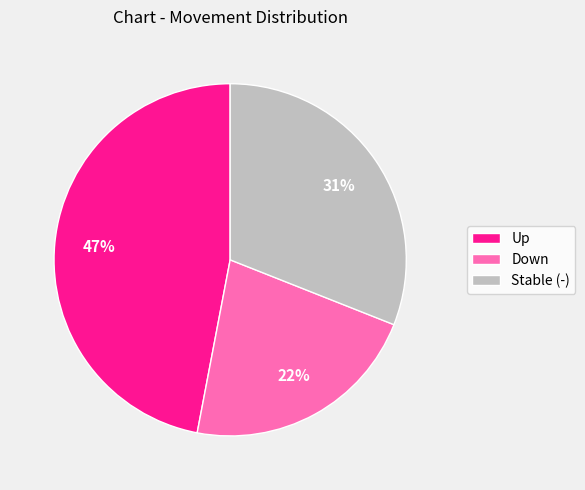

Rank the categories by value from lowest to highest.

Down, Stable (-), Up